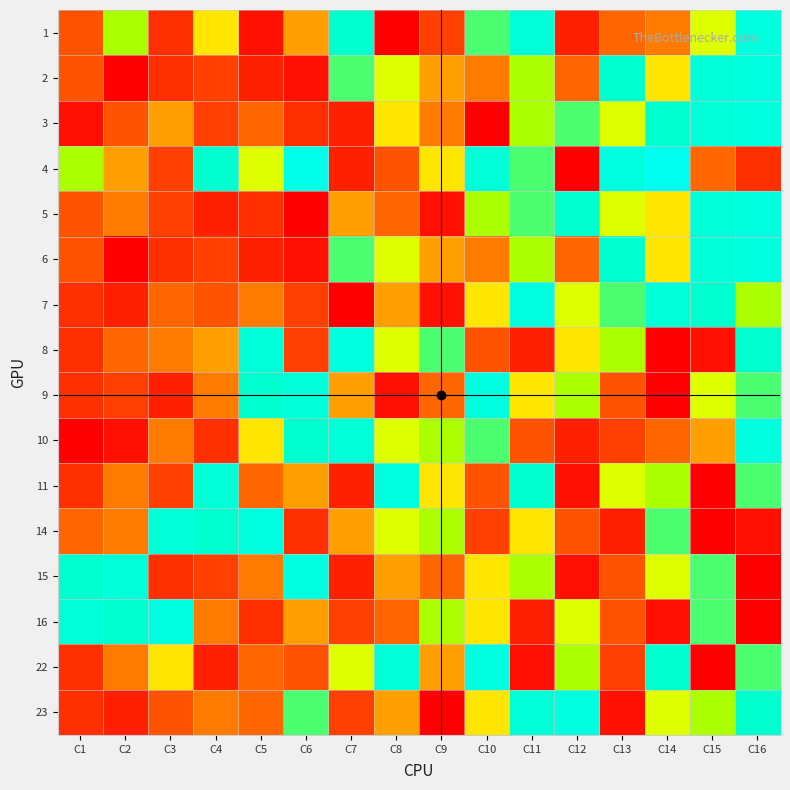

Reading right to left, what are all the values shown in this chart?

1: C16=16	C15=11	C14=8	C13=7	C12=3	C11=15	C10=13	C9=5	C8=1	C7=14	C6=9	C5=2	C4=10	C3=4	C2=12	C1=6
2: C16=16	C15=15	C14=10	C13=14	C12=7	C11=12	C10=8	C9=9	C8=11	C7=13	C6=2	C5=3	C4=5	C3=4	C2=1	C1=6
3: C16=16	C15=15	C14=14	C13=11	C12=13	C11=12	C10=1	C9=8	C8=10	C7=3	C6=4	C5=7	C4=5	C3=9	C2=6	C1=2
4: C16=4	C15=7	C14=18	C13=16	C12=1	C11=13	C10=15	C9=10	C8=6	C7=3	C6=17	C5=11	C4=14	C3=5	C2=9	C1=12
5: C16=16	C15=15	C14=10	C13=11	C12=14	C11=13	C10=12	C9=2	C8=7	C7=9	C6=1	C5=4	C4=3	C3=5	C2=8	C1=6
6: C16=16	C15=15	C14=10	C13=14	C12=7	C11=12	C10=8	C9=9	C8=11	C7=13	C6=2	C5=3	C4=5	C3=4	C2=1	C1=6
7: C16=12	C15=14	C14=15	C13=13	C12=11	C11=16	C10=10	C9=2	C8=9	C7=1	C6=5	C5=8	C4=6	C3=7	C2=3	C1=4
8: C16=14	C15=2	C14=1	C13=12	C12=10	C11=3	C10=6	C9=13	C8=11	C7=16	C6=5	C5=15	C4=9	C3=8	C2=7	C1=4
9: C16=13	C15=11	C14=1	C13=6	C12=12	C11=10	C10=16	C9=7	C8=2	C7=9	C6=15	C5=14	C4=8	C3=3	C2=5	C1=4
10: C16=16	C15=9	C14=7	C13=5	C12=3	C11=6	C10=13	C9=12	C8=11	C7=15	C6=14	C5=10	C4=4	C3=8	C2=2	C1=1
11: C16=13	C15=1	C14=12	C13=11	C12=2	C11=14	C10=6	C9=10	C8=16	C7=3	C6=9	C5=7	C4=15	C3=5	C2=8	C1=4
14: C16=2	C15=1	C14=13	C13=3	C12=6	C11=10	C10=5	C9=12	C8=11	C7=9	C6=4	C5=16	C4=14	C3=15	C2=8	C1=7
15: C16=1	C15=13	C14=11	C13=6	C12=2	C11=12	C10=10	C9=7	C8=9	C7=3	C6=16	C5=8	C4=5	C3=4	C2=15	C1=14
16: C16=1	C15=13	C14=2	C13=6	C12=11	C11=3	C10=10	C9=12	C8=7	C7=5	C6=9	C5=4	C4=8	C3=16	C2=14	C1=15
22: C16=13	C15=1	C14=14	C13=5	C12=12	C11=2	C10=16	C9=9	C8=15	C7=11	C6=6	C5=7	C4=3	C3=10	C2=8	C1=4
23: C16=14	C15=12	C14=11	C13=2	C12=16	C11=15	C10=10	C9=1	C8=9	C7=5	C6=13	C5=7	C4=8	C3=6	C2=3	C1=4